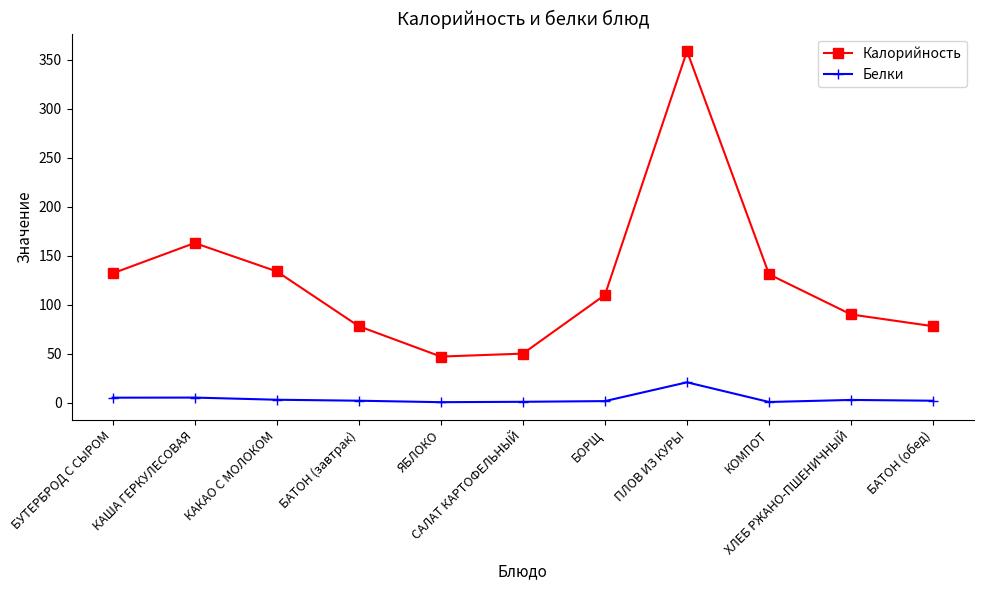

What is the label of the 2nd point from the left?

КАША ГЕРКУЛЕСОВАЯ